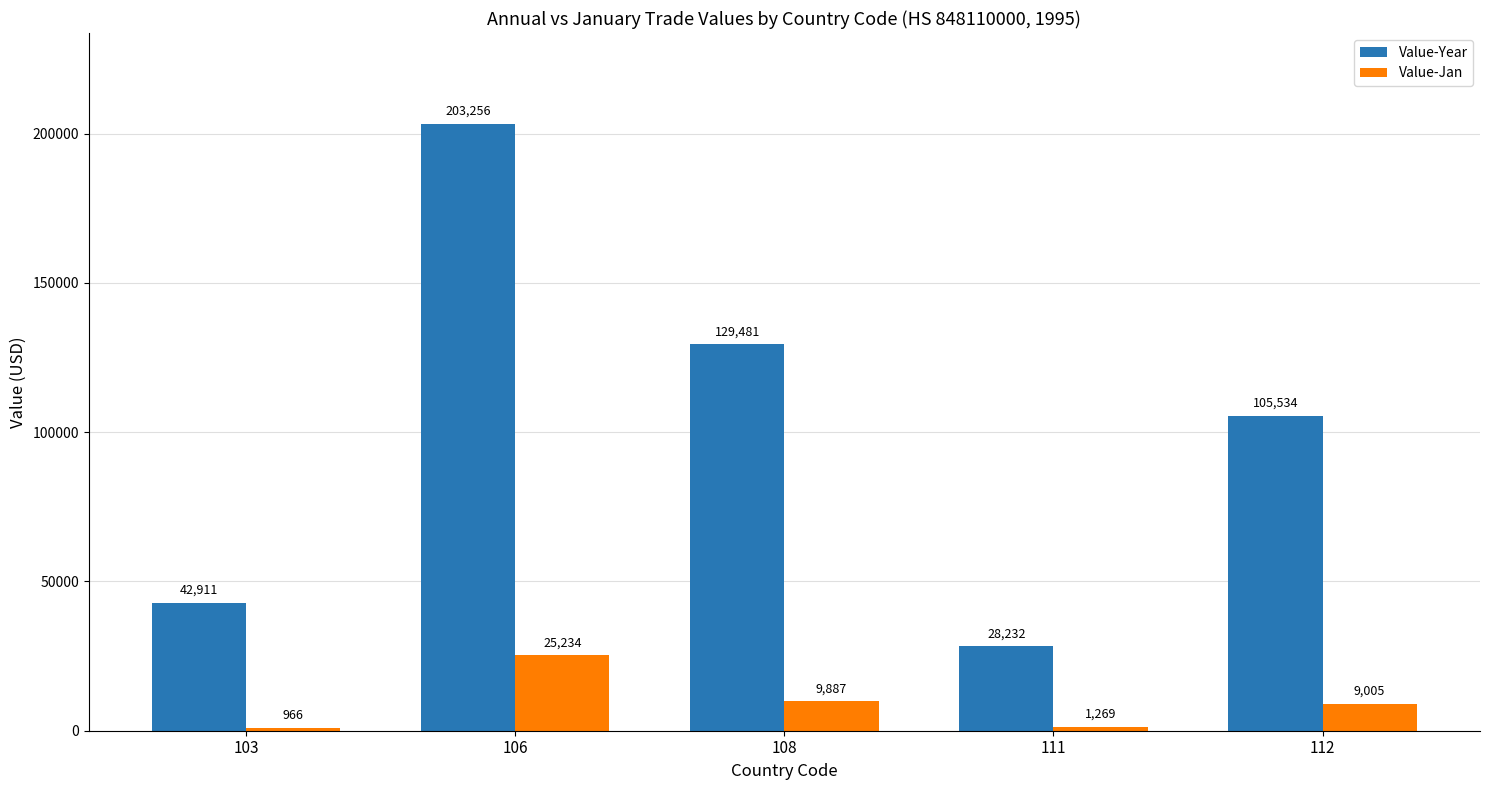

At which label is Value-Jan closest to 13100?

108